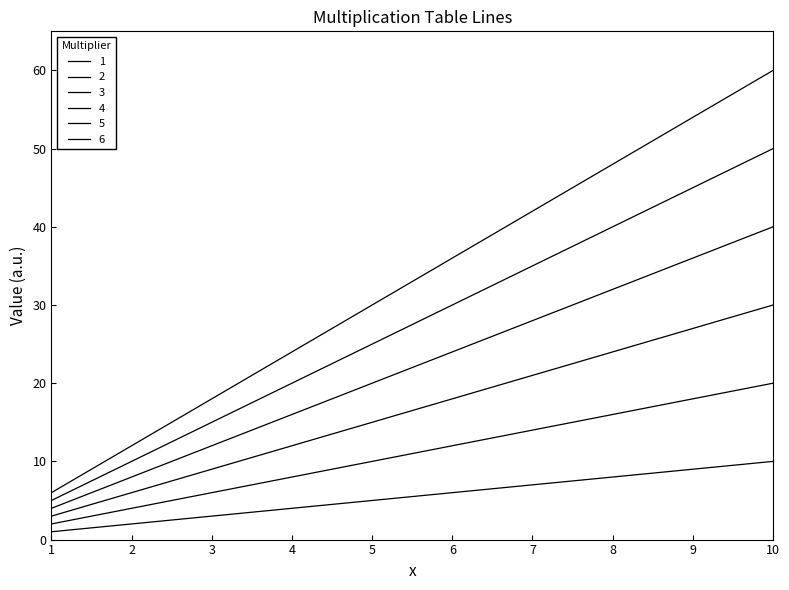

Does the chart have visible grid lines?

No